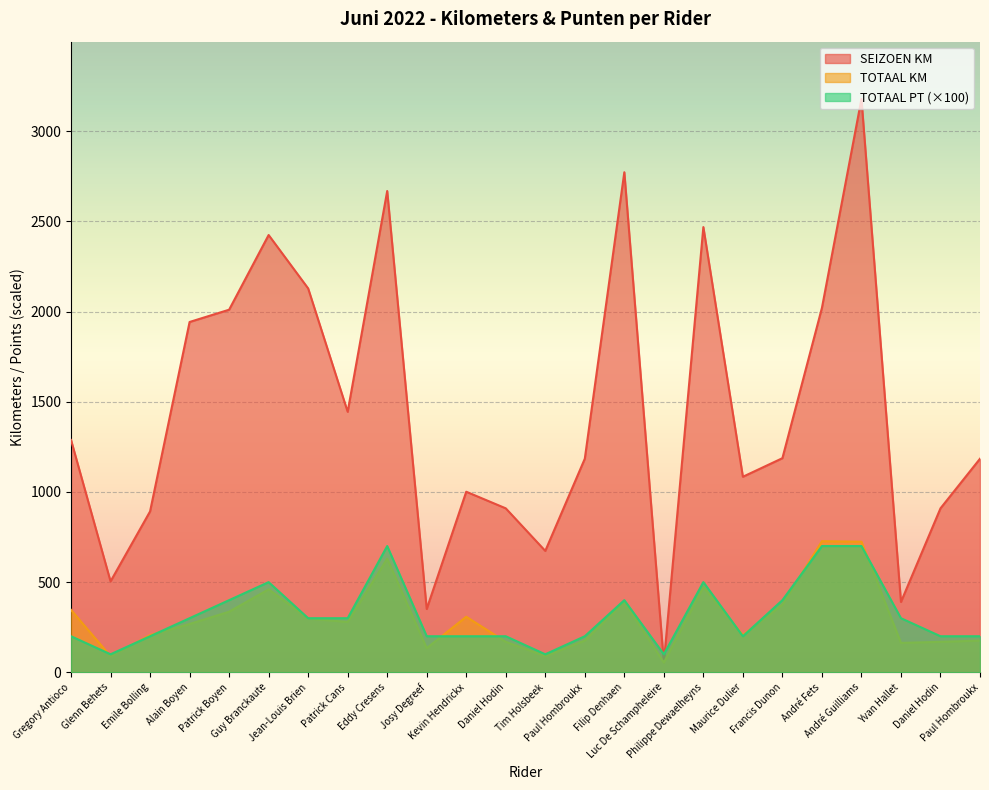

What is the difference between the second highest and second lowest values in the SEIZOEN KM series?

2421